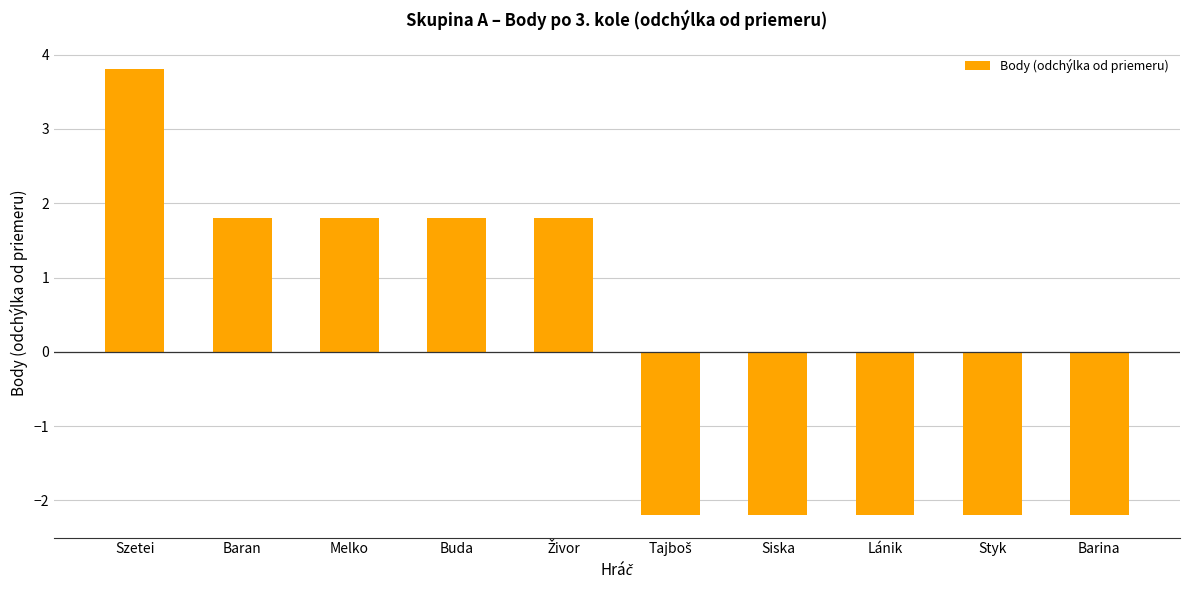

How many values are below 1?

5